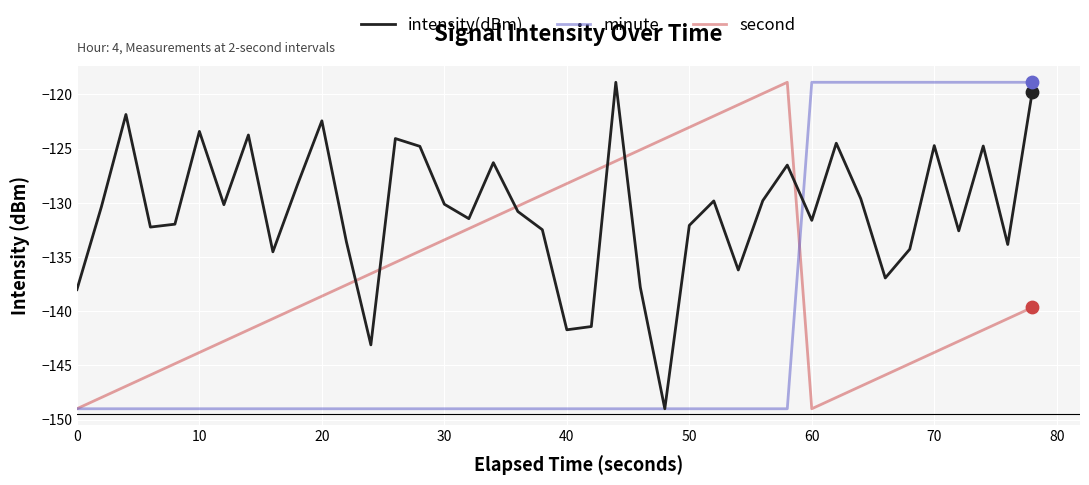

Which series has the largest total across all categories?

intensity(dBm)